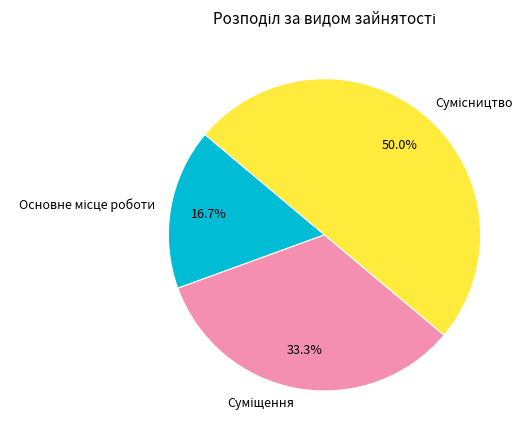

How many segments does this pie chart have?

3